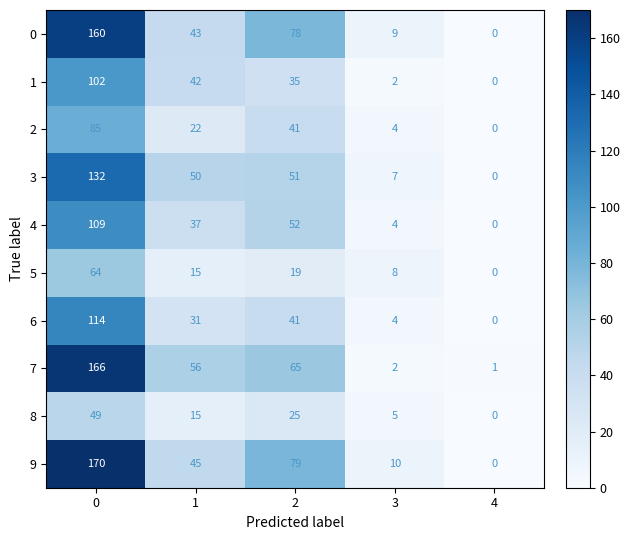

How many data points does each series have?

5